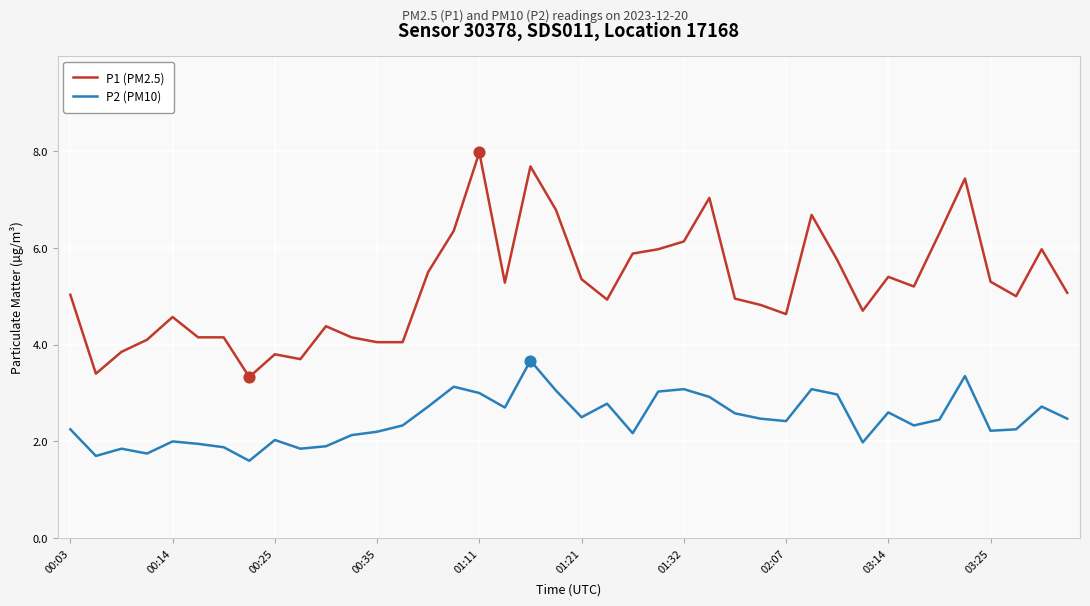

Rank the series by their average value, from lowest to highest.

P2 (PM10), P1 (PM2.5)